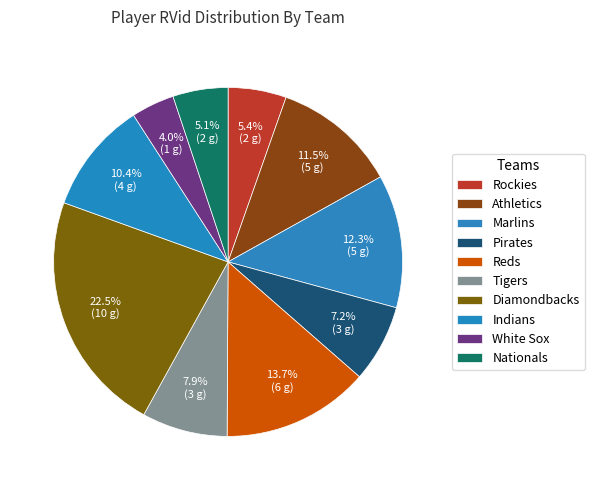

Rank the categories by value from highest to lowest.

Diamondbacks, Reds, Marlins, Athletics, Indians, Tigers, Pirates, Rockies, Nationals, White Sox